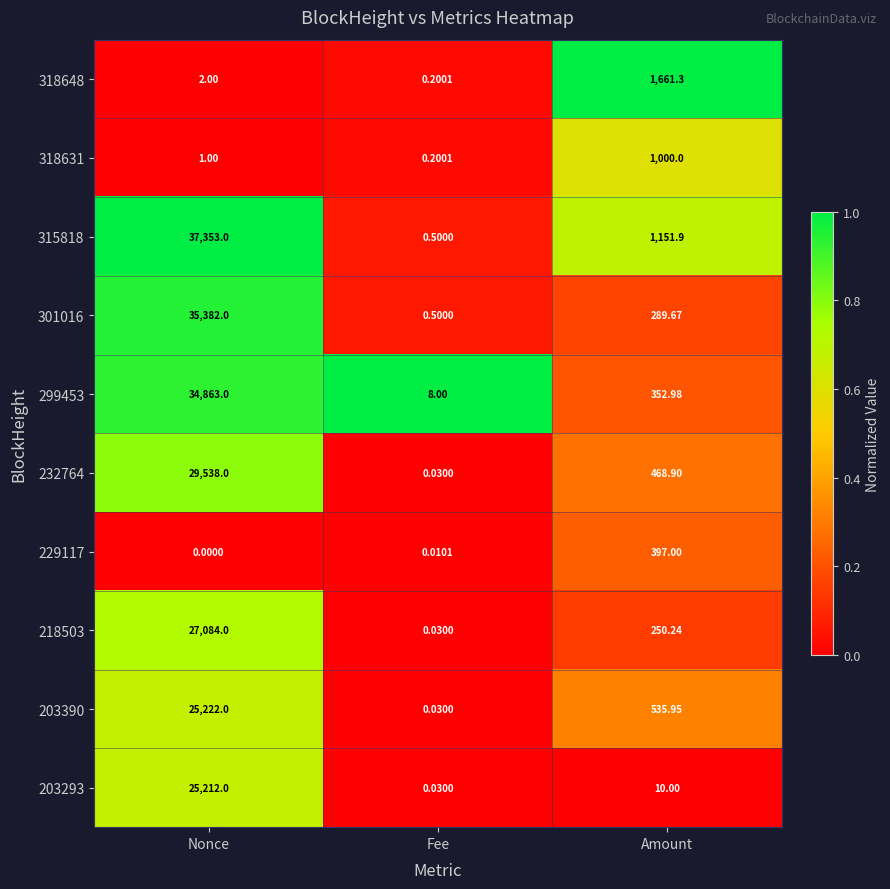

Which series has the largest total across all categories?

315818